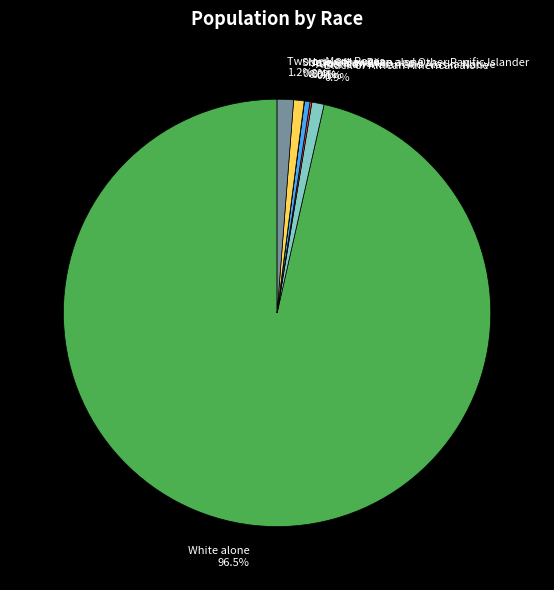

What is the ratio of the value at Asian alone to the value at Two or More Races?

0.3